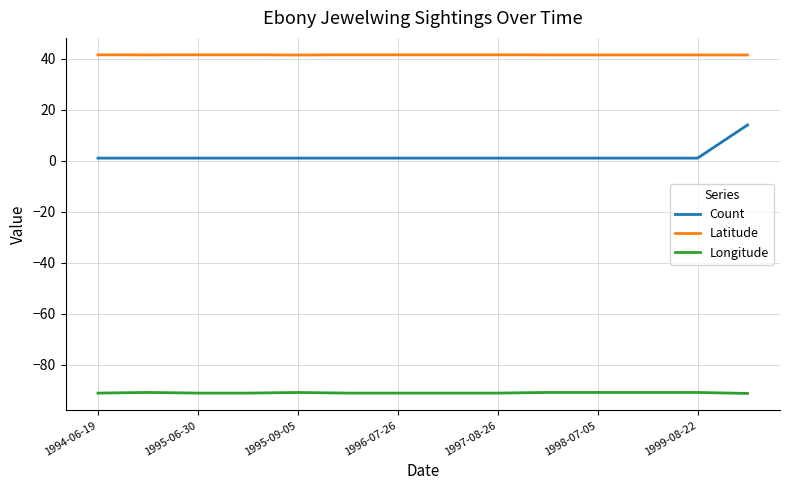

True or false: Longitude and Latitude cross at least once.

False